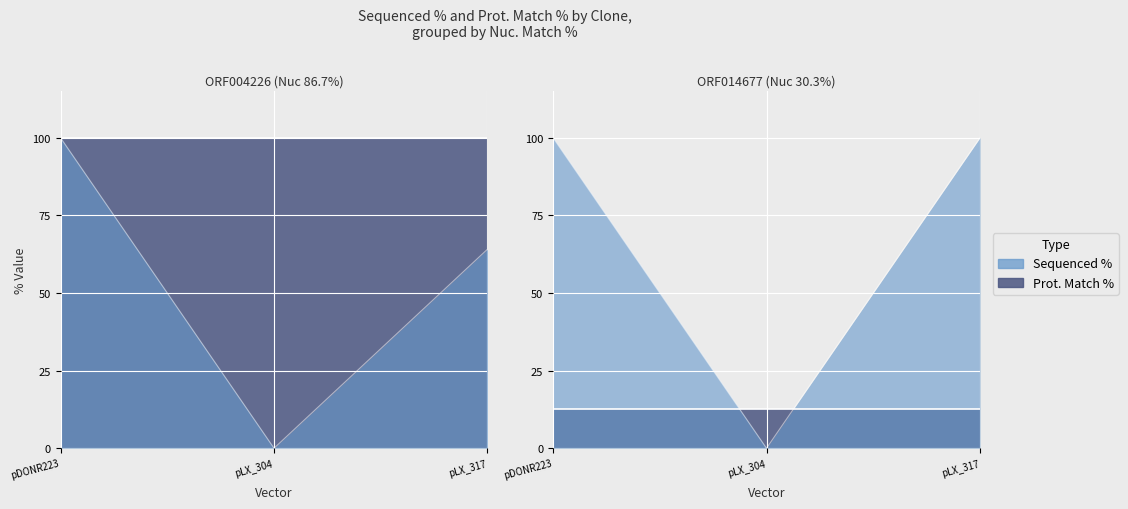

What is the difference between the maximum and minimum values in the Sequenced % series?

100.0